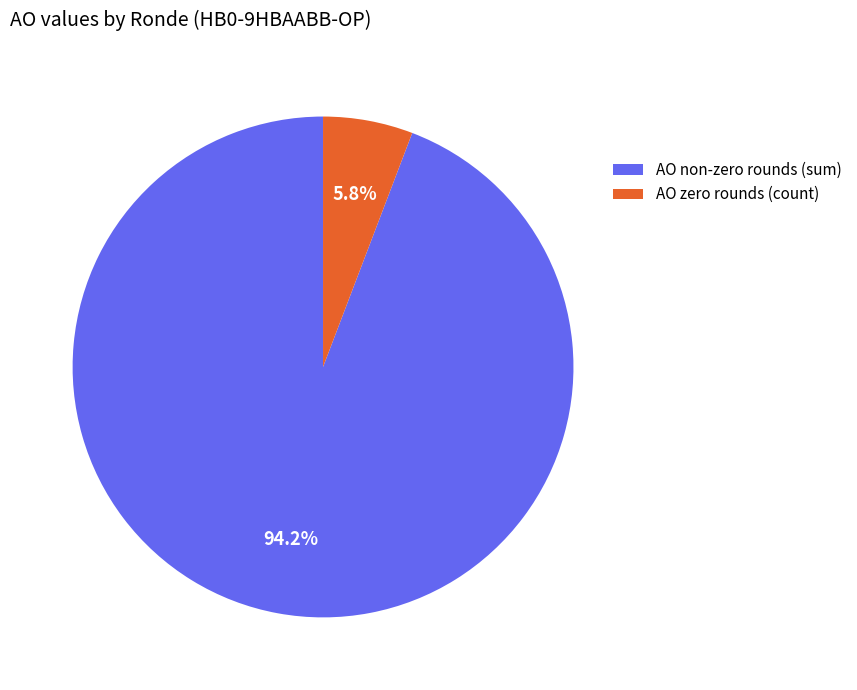

Which category has the smallest portion of the pie?

AO zero rounds (count)